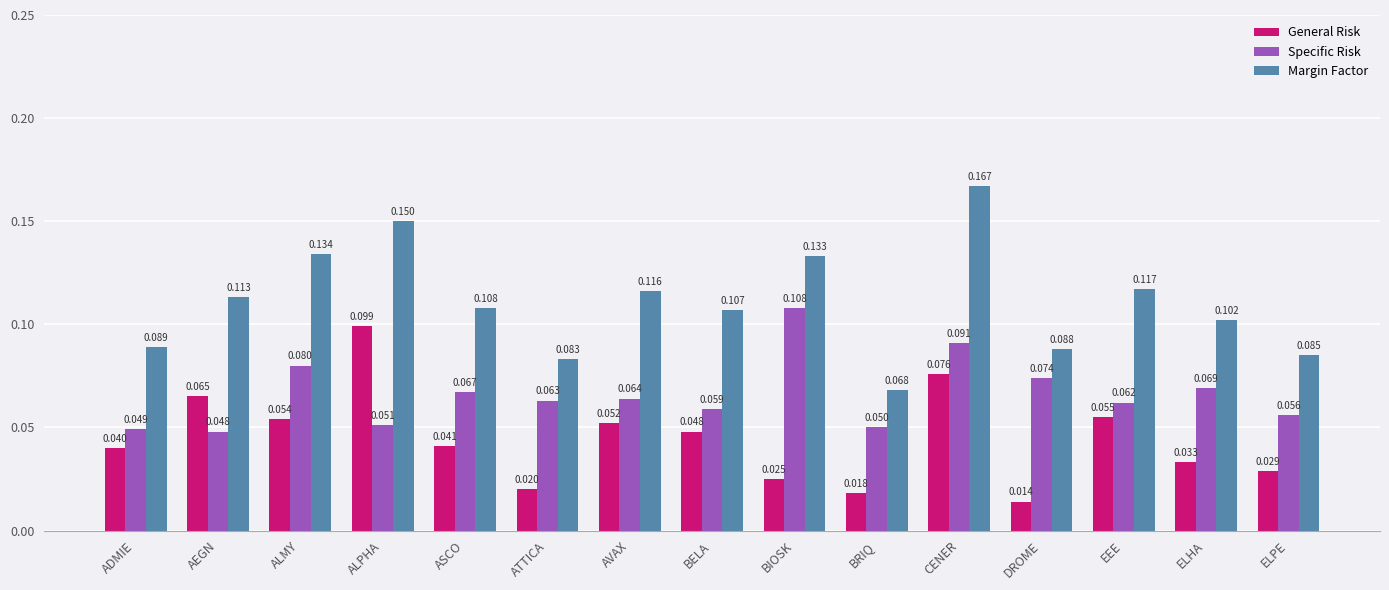

How many data points does each series have?

15